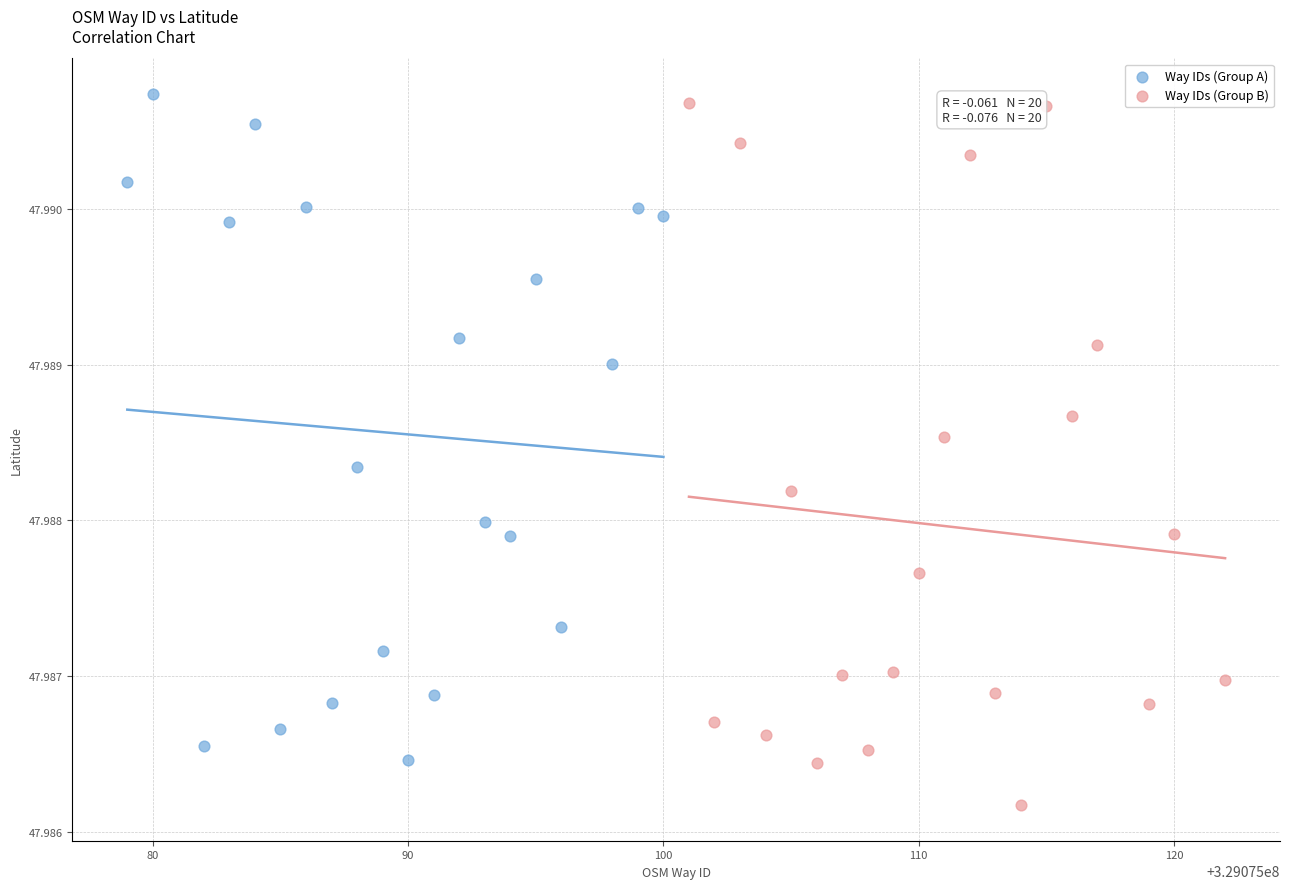

Which series contains the lowest Y value?

Way IDs (Group B)